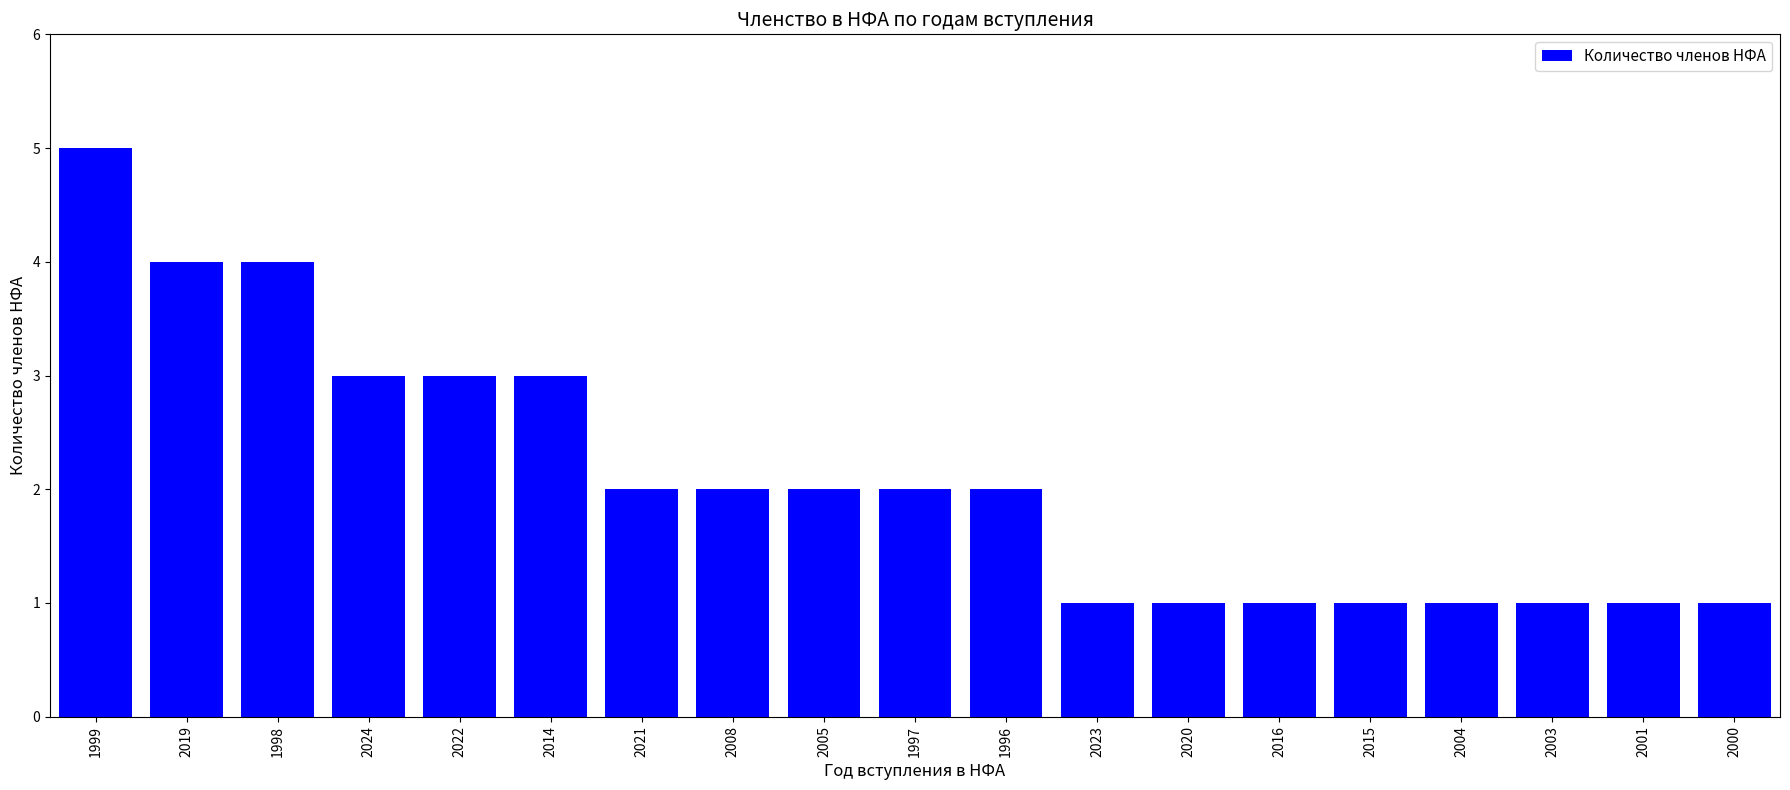

What is the greatest value displayed?

5